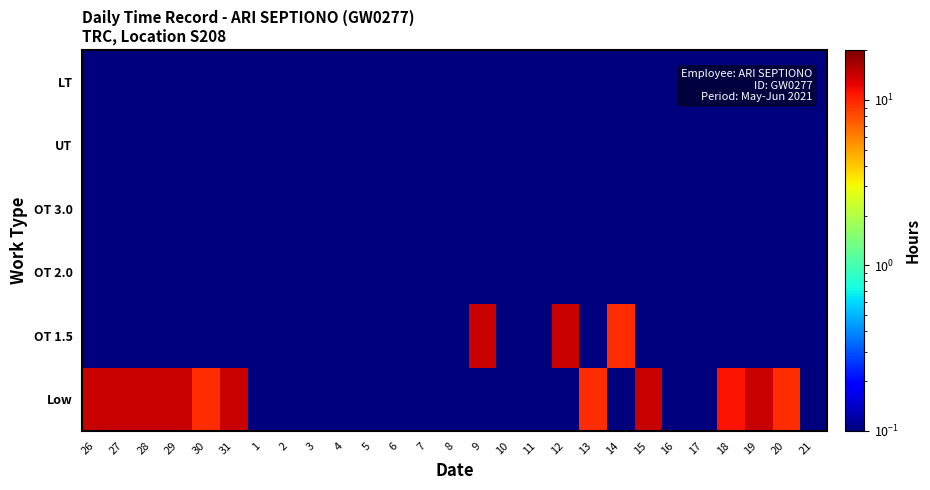

Reading left to right, transcribe all the data shown in this chart.

Low: 26=14.1	27=14.1	28=14.2	29=14.2	30=9.7	31=14.1	1=0.0	2=0.0	3=0.0	4=0.0	5=0.0	6=0.0	7=0.0	8=0.0	9=0.0	10=0.0	11=0.0	12=0.0	13=9.7	14=0.0	15=14.2	16=0.0	17=0.0	18=11.2	19=14.1	20=9.6	21=0.0
OT 1.5: 26=0.0	27=0.0	28=0.0	29=0.0	30=0.0	31=0.0	1=0.0	2=0.0	3=0.0	4=0.0	5=0.0	6=0.0	7=0.0	8=0.0	9=14.2	10=0.0	11=0.0	12=14.2	13=0.0	14=9.7	15=0.0	16=0.0	17=0.0	18=0.0	19=0.0	20=0.0	21=0.0
OT 2.0: 26=0.0	27=0.0	28=0.0	29=0.0	30=0.0	31=0.0	1=0.0	2=0.0	3=0.0	4=0.0	5=0.0	6=0.0	7=0.0	8=0.0	9=0.0	10=0.0	11=0.0	12=0.0	13=0.0	14=0.0	15=0.0	16=0.0	17=0.0	18=0.0	19=0.0	20=0.0	21=0.0
OT 3.0: 26=0.0	27=0.0	28=0.0	29=0.0	30=0.0	31=0.0	1=0.0	2=0.0	3=0.0	4=0.0	5=0.0	6=0.0	7=0.0	8=0.0	9=0.0	10=0.0	11=0.0	12=0.0	13=0.0	14=0.0	15=0.0	16=0.0	17=0.0	18=0.0	19=0.0	20=0.0	21=0.0
UT: 26=0.0	27=0.0	28=0.0	29=0.0	30=0.0	31=0.0	1=0.0	2=0.0	3=0.0	4=0.0	5=0.0	6=0.0	7=0.0	8=0.0	9=0.0	10=0.0	11=0.0	12=0.0	13=0.0	14=0.0	15=0.0	16=0.0	17=0.0	18=0.0	19=0.0	20=0.0	21=0.0
LT: 26=0.0	27=0.0	28=0.0	29=0.0	30=0.0	31=0.0	1=0.0	2=0.0	3=0.0	4=0.0	5=0.0	6=0.0	7=0.0	8=0.0	9=0.0	10=0.0	11=0.0	12=0.0	13=0.0	14=0.0	15=0.0	16=0.0	17=0.0	18=0.0	19=0.0	20=0.0	21=0.0